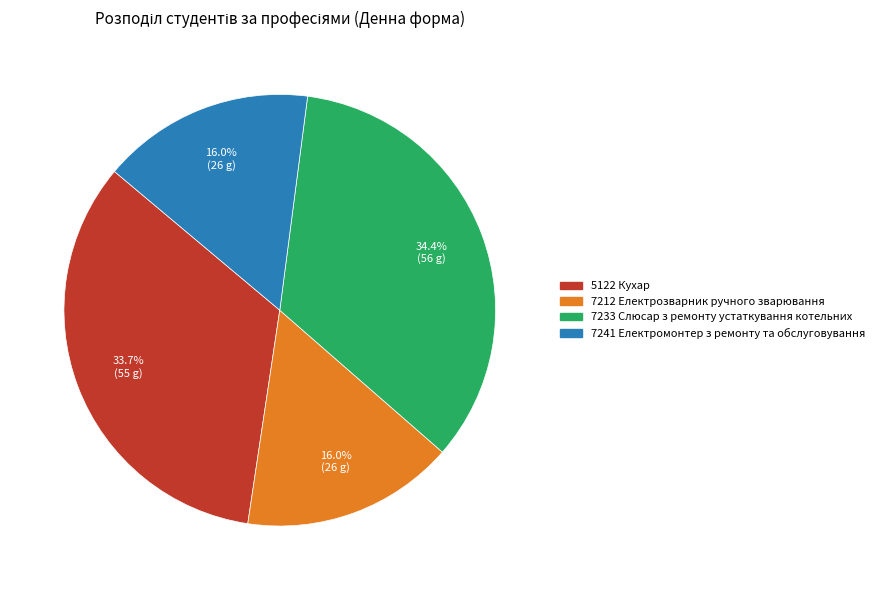

Does any single category account for the majority?

No